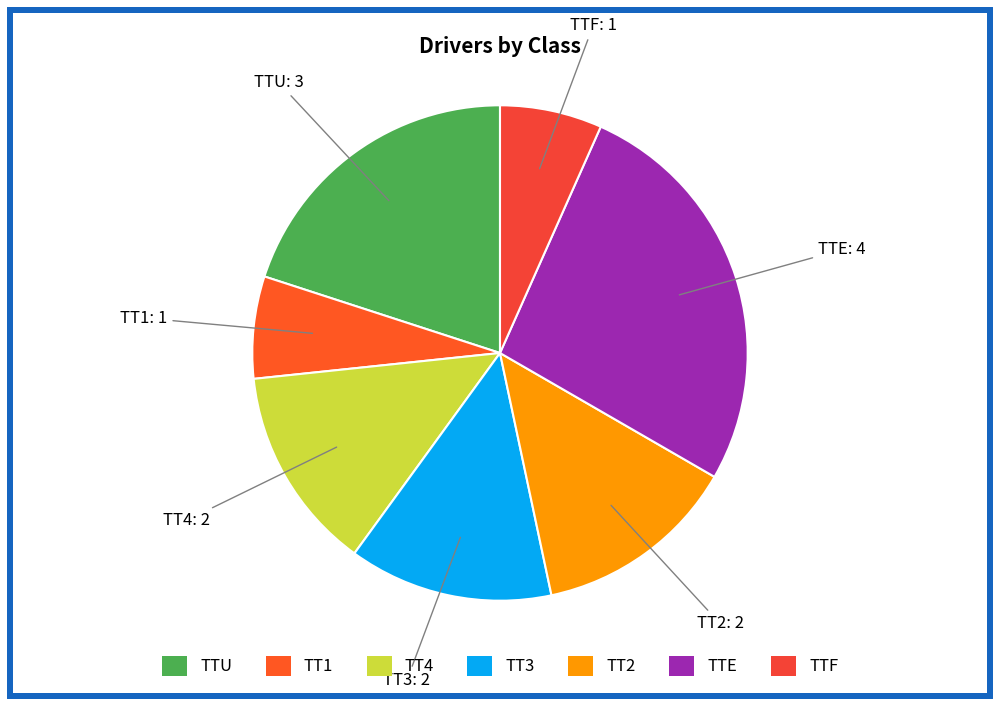

How many slices are in this pie chart?

7